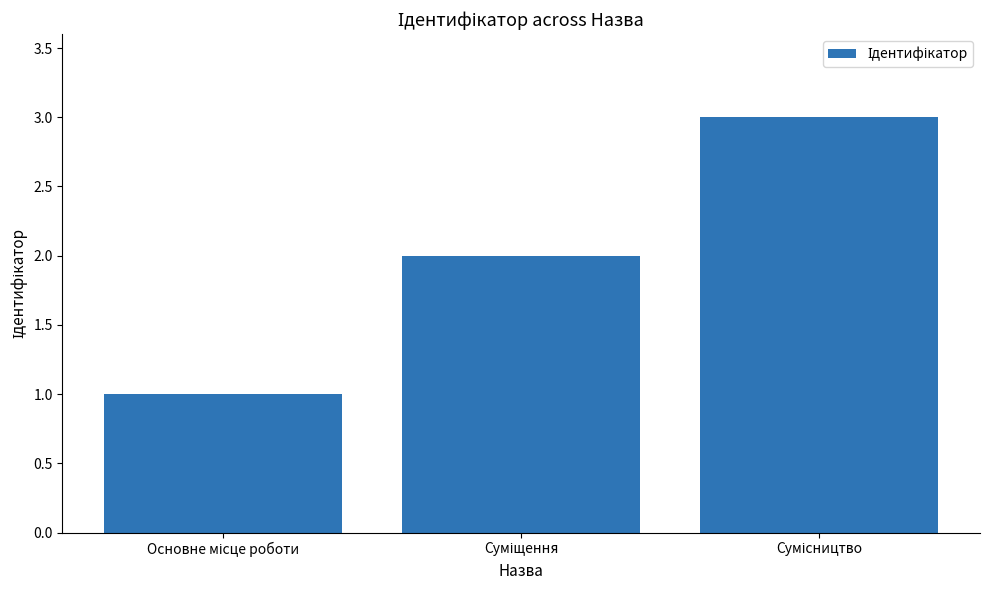

Are the bars horizontal?

No